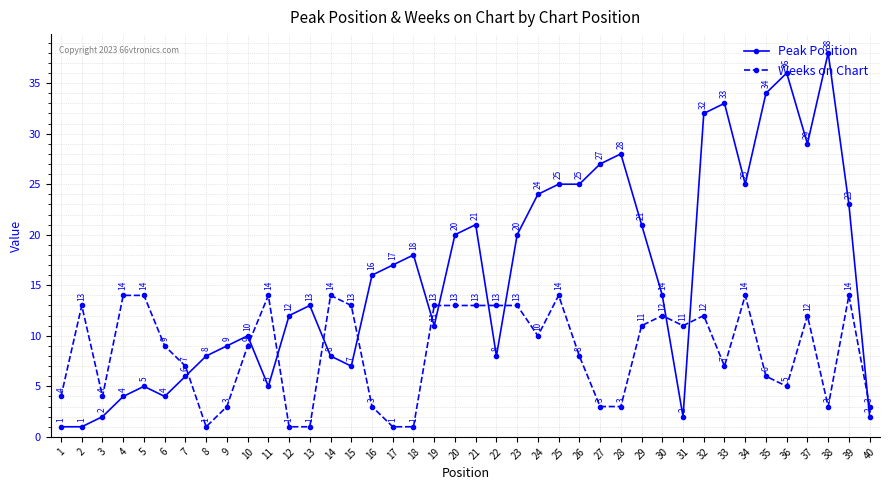

Which label corresponds to the largest value in the chart?

38